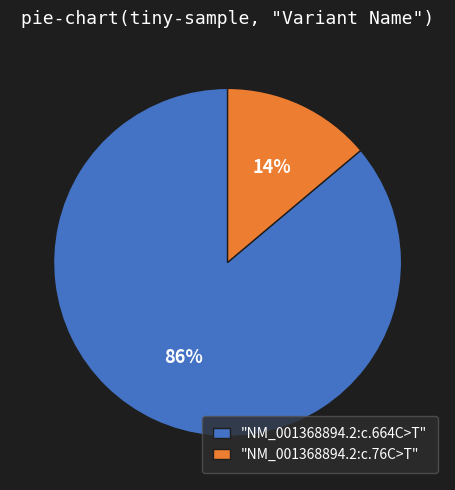

How many slices are in this pie chart?

2